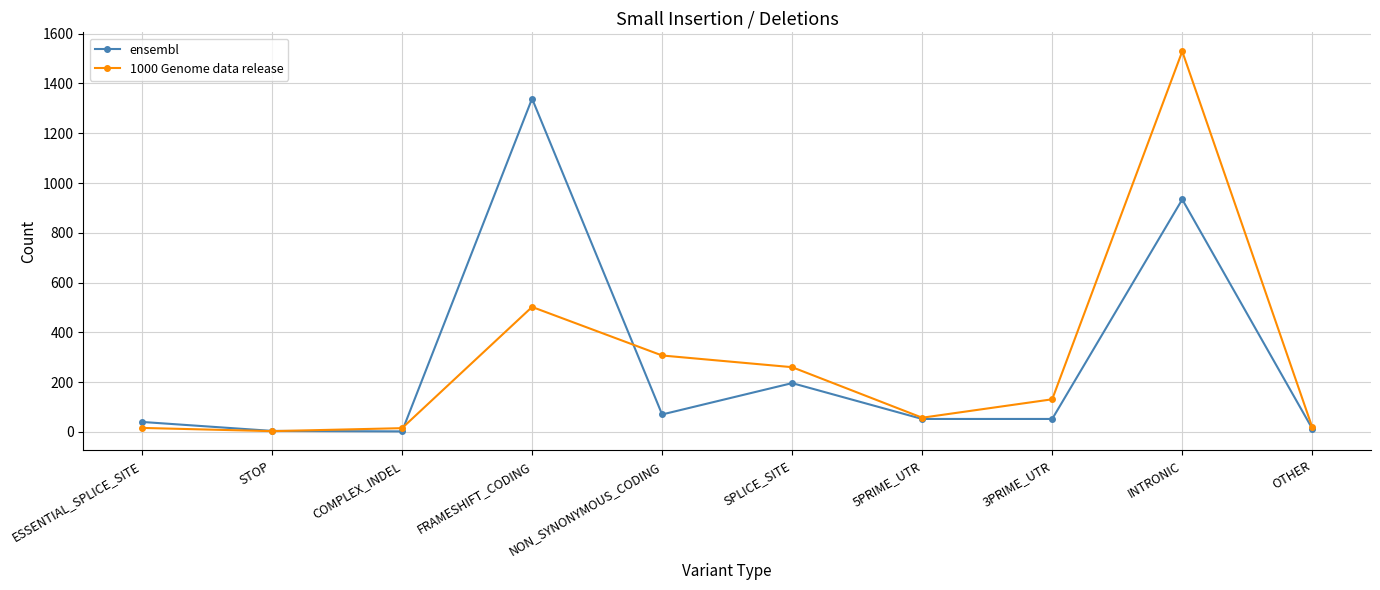

Between 3PRIME_UTR and OTHER, which series saw the biggest shift?

1000 Genome data release